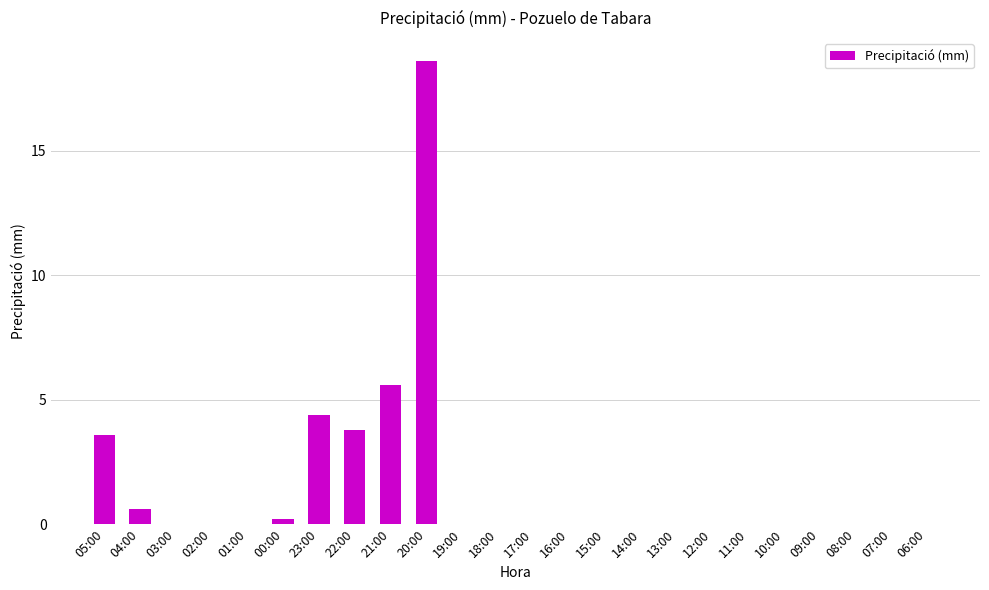

What is the maximum value shown in the chart?

18.6